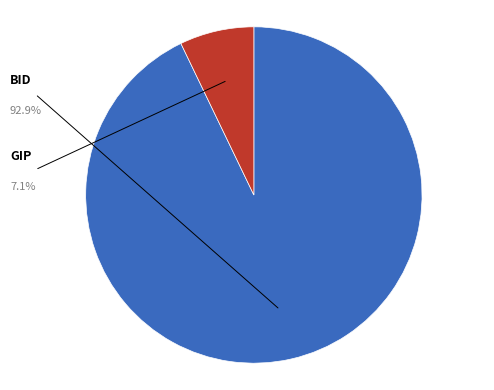

Does any single category account for the majority?

Yes